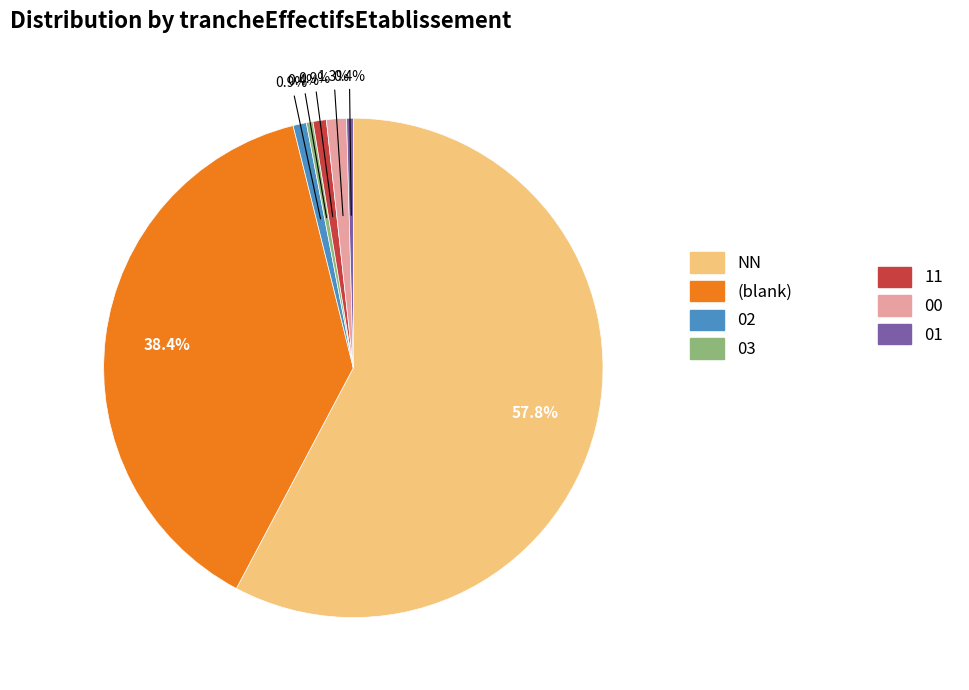

Is there a majority slice in this chart?

Yes